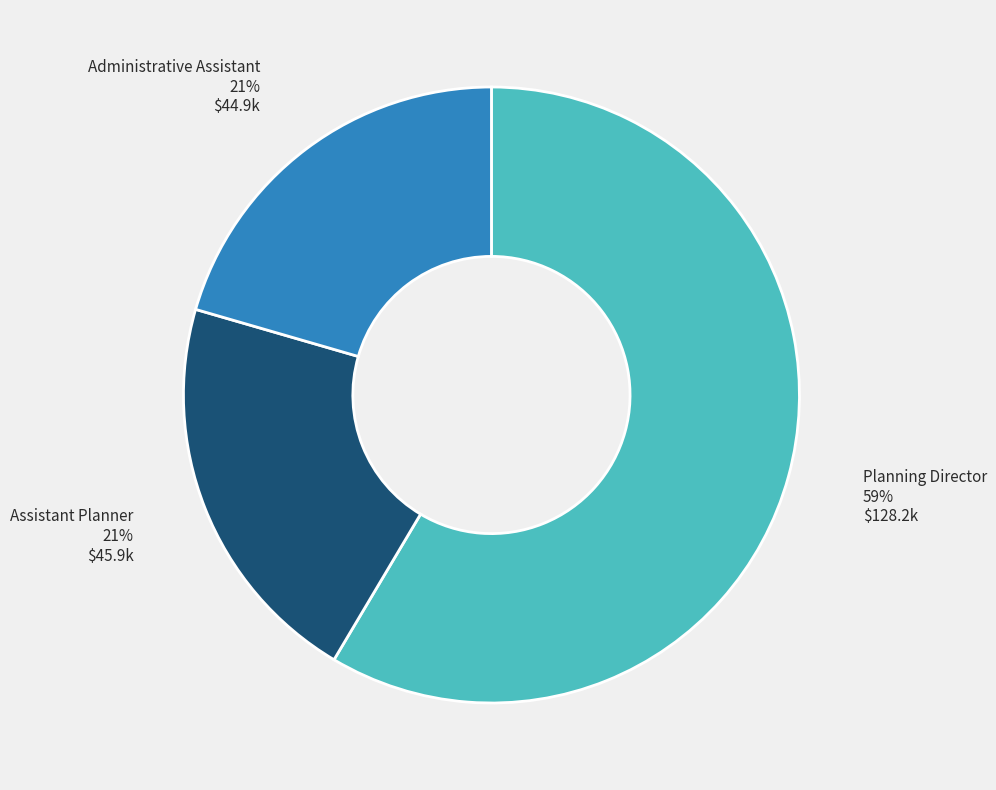

Is it true that Assistant Planner is 14% of the pie?

False